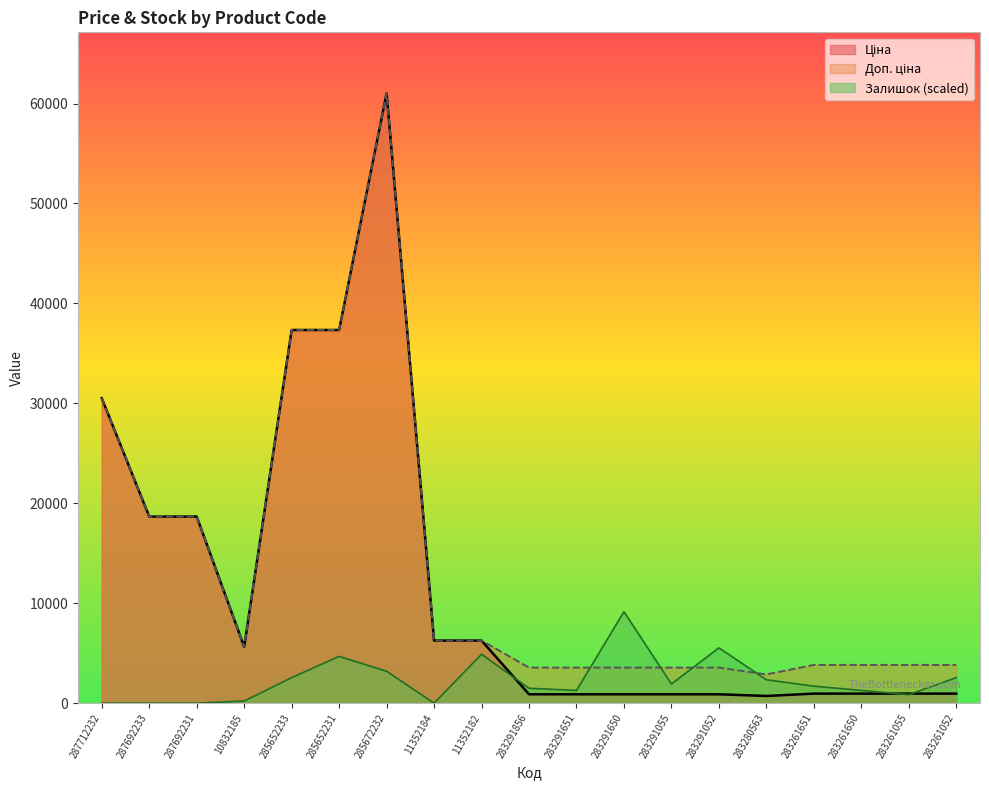

At which category is the sum across all series the highest?

285672232